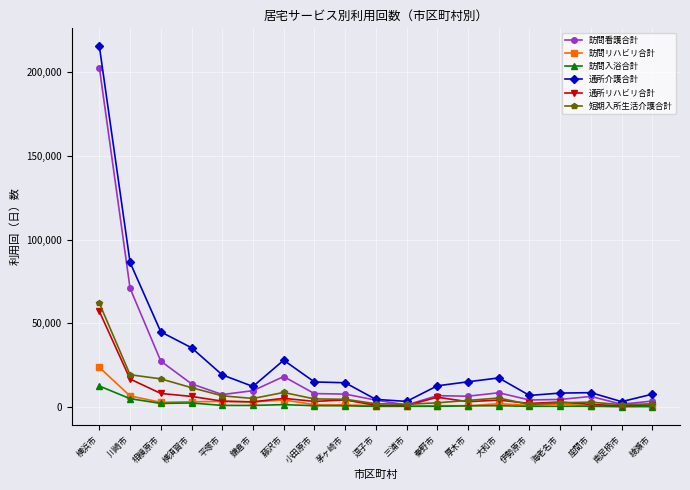

At how many categories does at least one series exceed 201130?

1